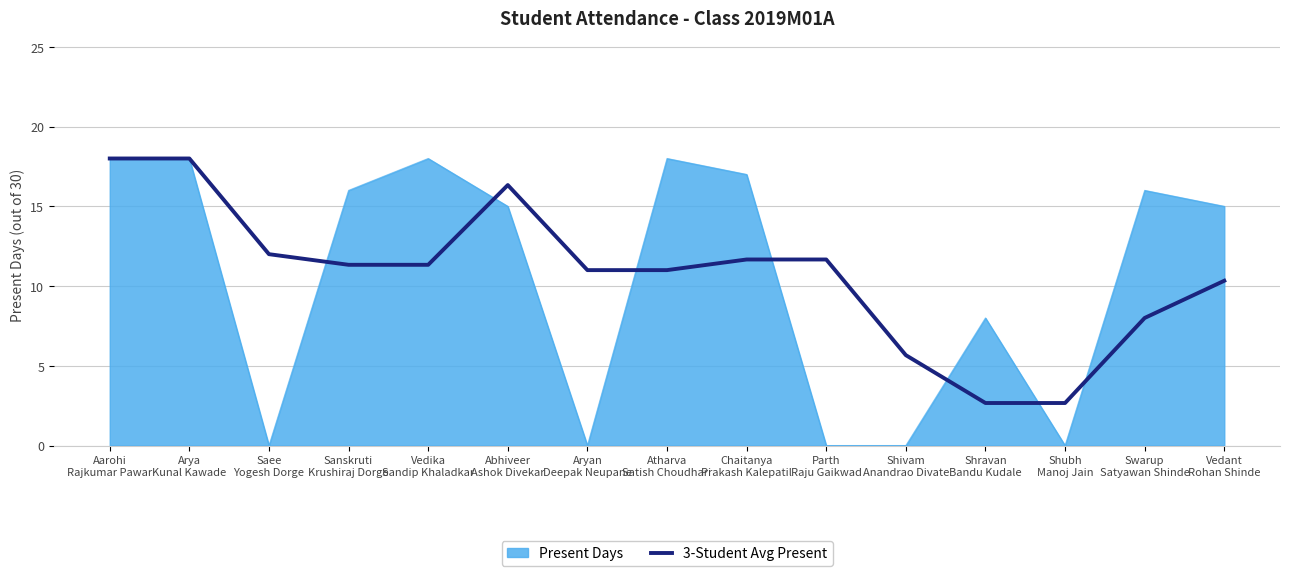

Which series has the widest spread of values?

Present Days